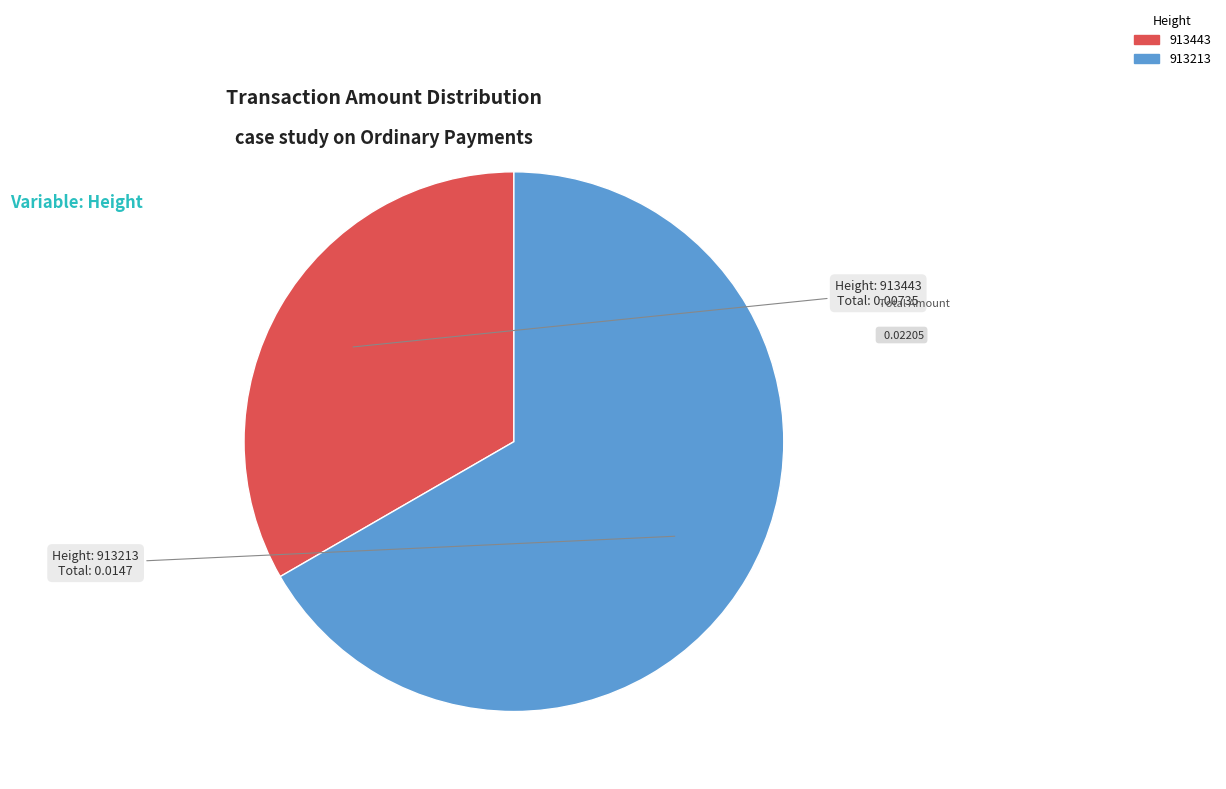

Which slice is the smallest?

Height: 913443